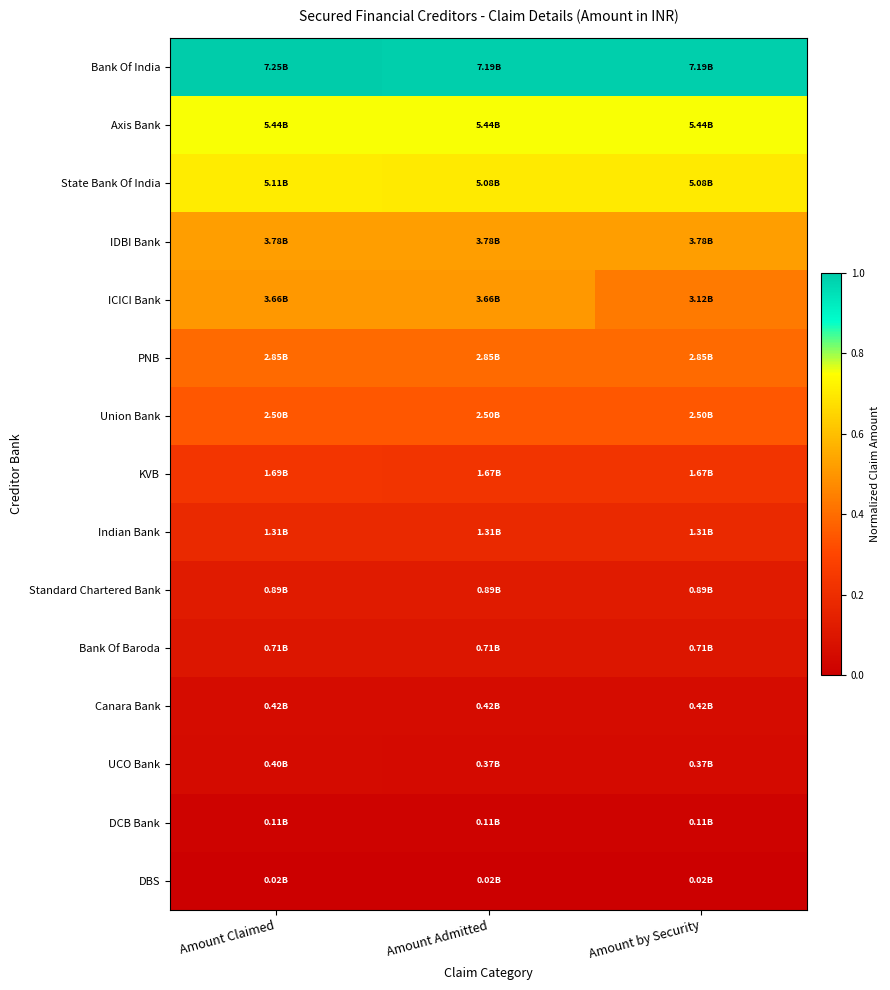

What is the spread (max minus min) of values at Amount Admitted?

1.0